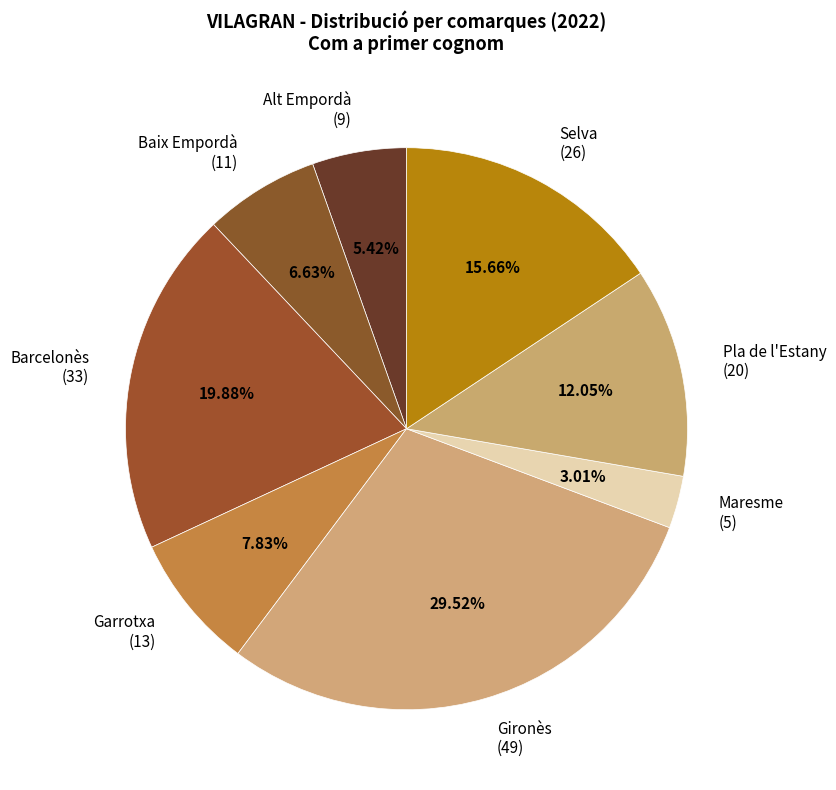

What is the largest slice in the pie chart?

Gironès (49)